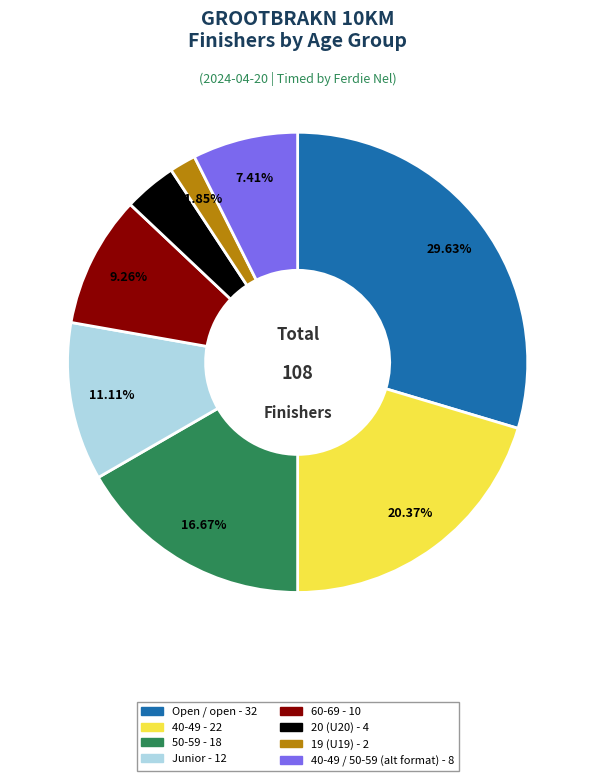

Count the number of slices in the pie.

8